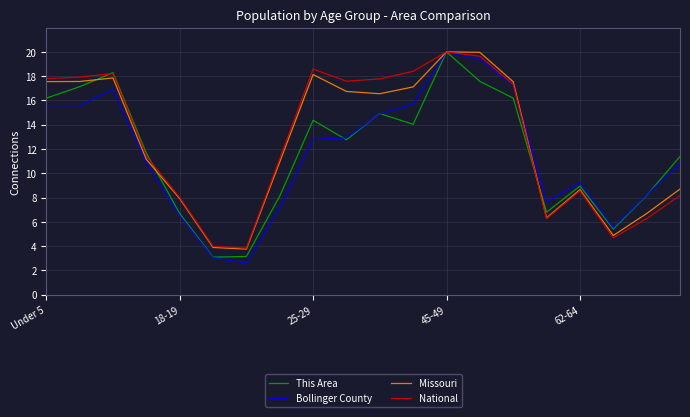

Which series has the largest range (max minus min)?

Bollinger County